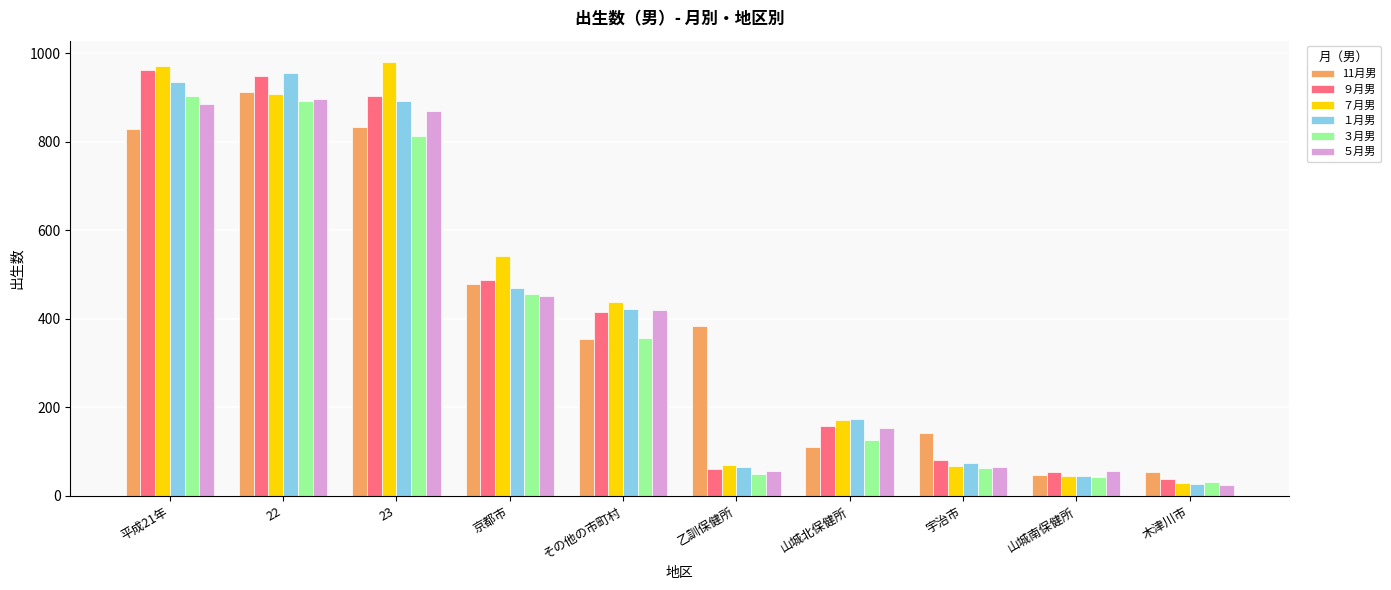

Is the value of ７月男 at 木津川市 greater than the value of ３月男 at 京都市?

No